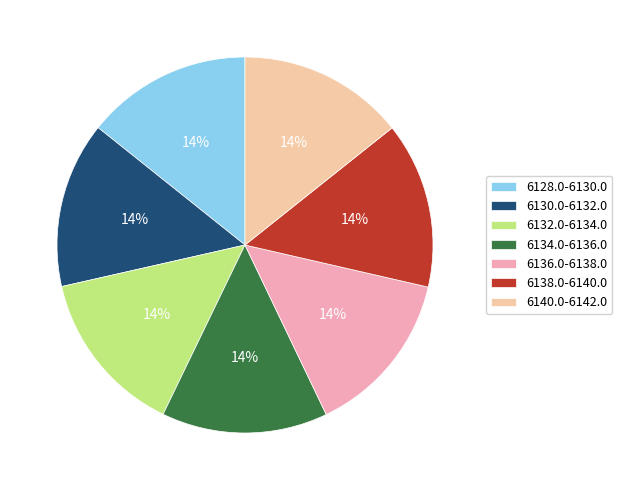

What is the ratio of the value at 6138.0-6140.0 to the value at 6132.0-6134.0?

1.0